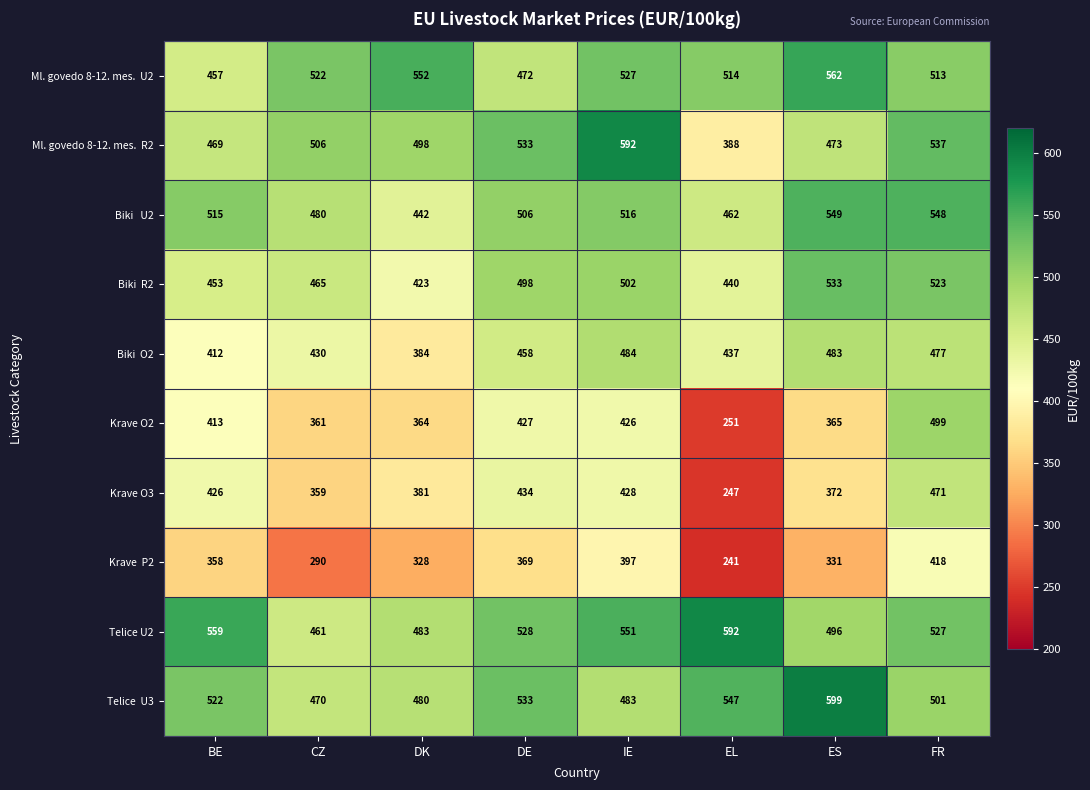

At how many categories does at least one series exceed 476?

8